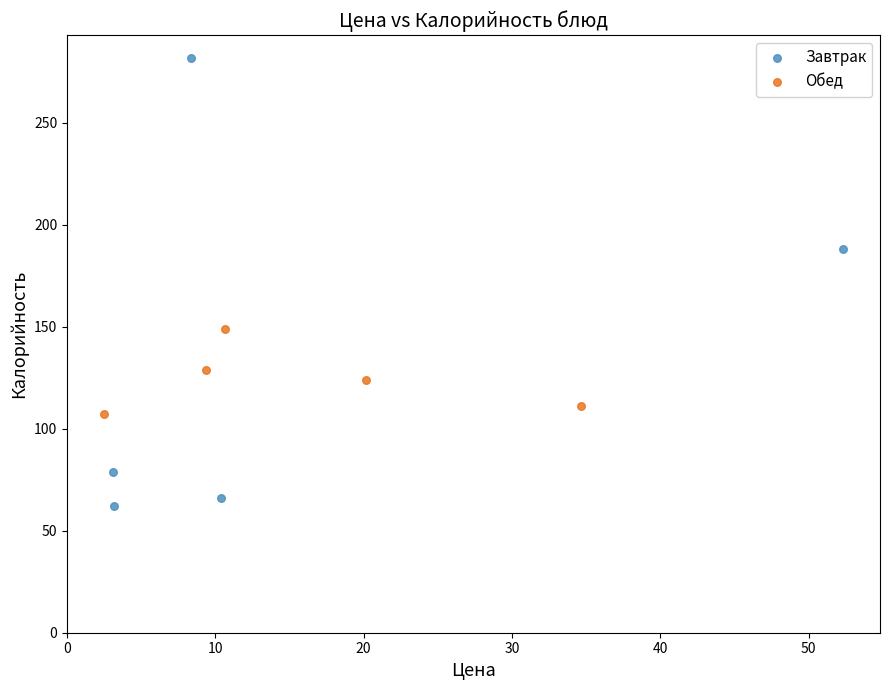

What are all the series names shown in the legend?

Завтрак, Обед